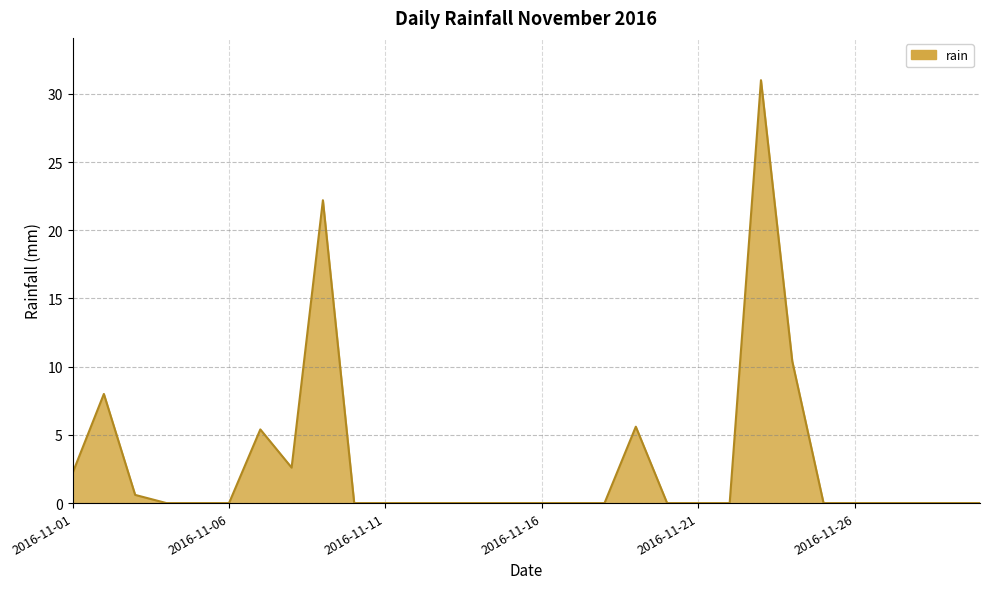

What is the difference between the maximum and minimum values?

31.0